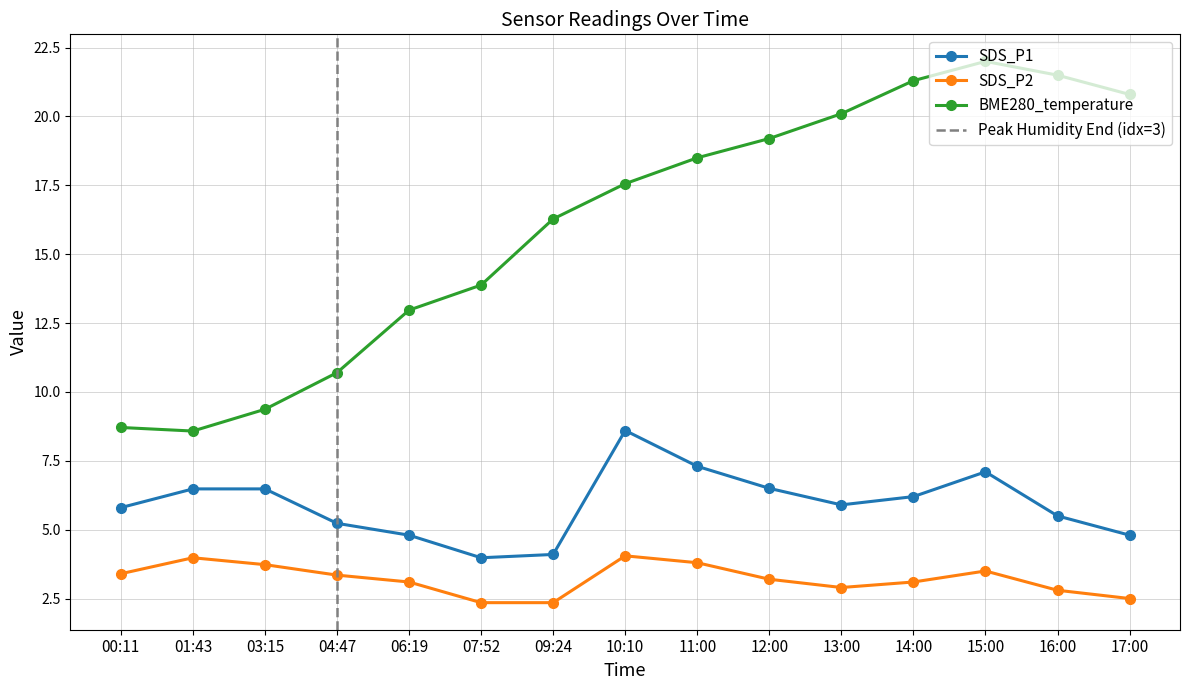

At which category is the sum across all series the highest?

15:00